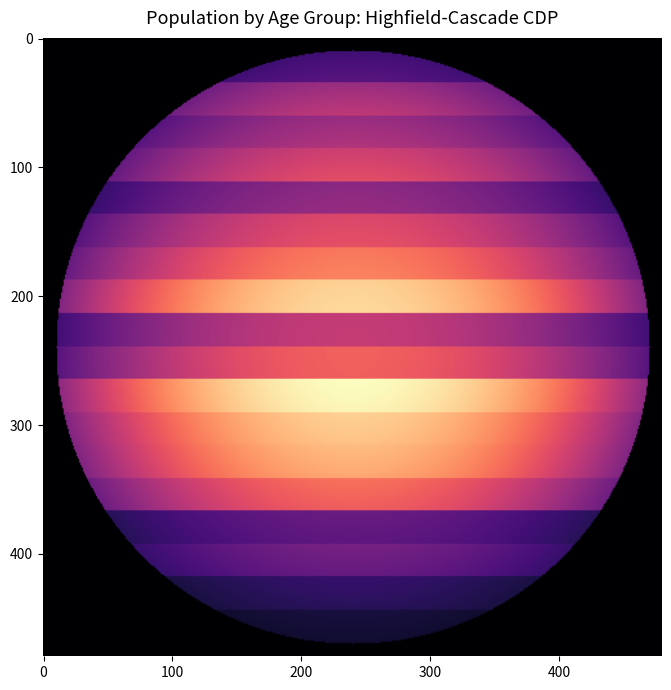

Reading left to right, what are all the values shown in this chart?

Under 5 years=48	5 to 9 years=75	10 to 14 years=61	15 to 19 years=69	20 to 24 years=44	25 to 29 years=61	30 to 34 years=70	35 to 39 years=85	40 to 44 years=49	45 to 49 years=61	50 to 54 years=92	55 to 59 years=85	60 to 64 years=84	65 to 69 years=73	70 to 74 years=35	75 to 79 years=43	80 to 84 years=27	85 years and over=20